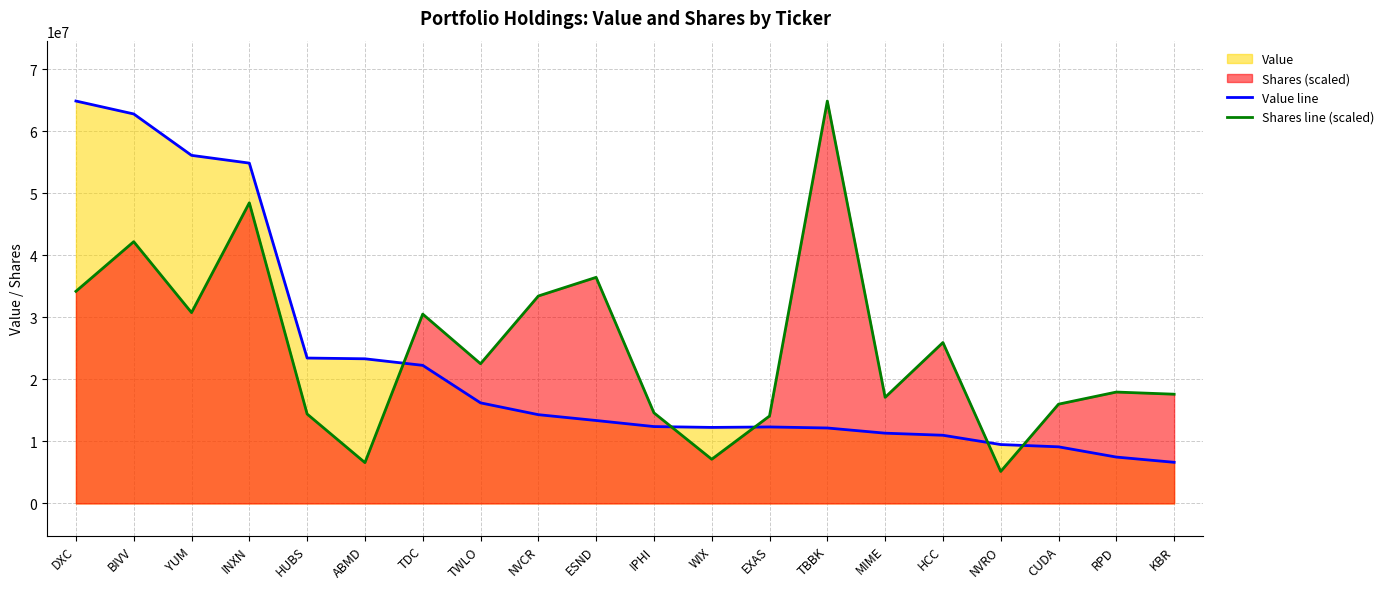

How many lines are shown in the chart?

2